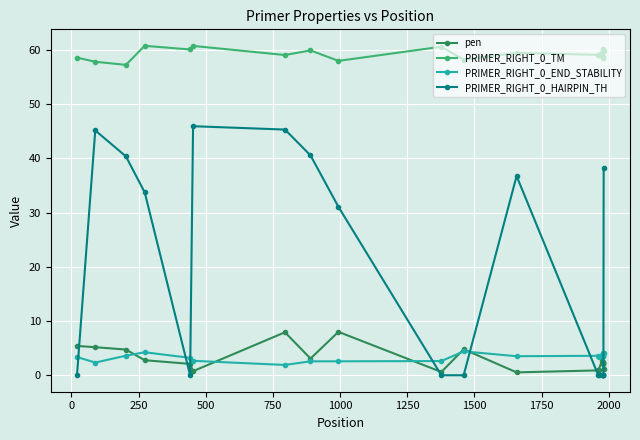

True or false: PRIMER_RIGHT_0_TM and PRIMER_RIGHT_0_HAIRPIN_TH intersect in this chart.

False